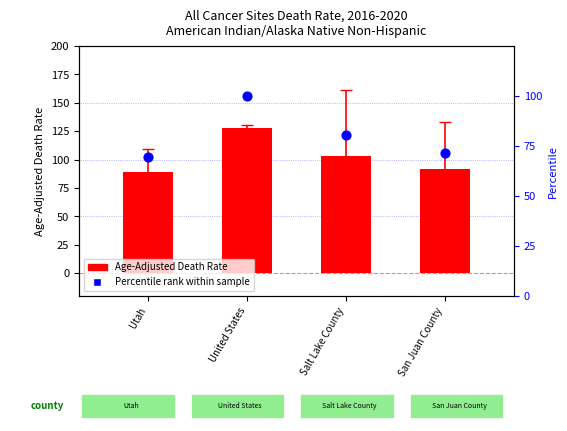

Is the value of Percentile rank within sample at San Juan County greater than the value of Age-Adjusted Death Rate at San Juan County?

No